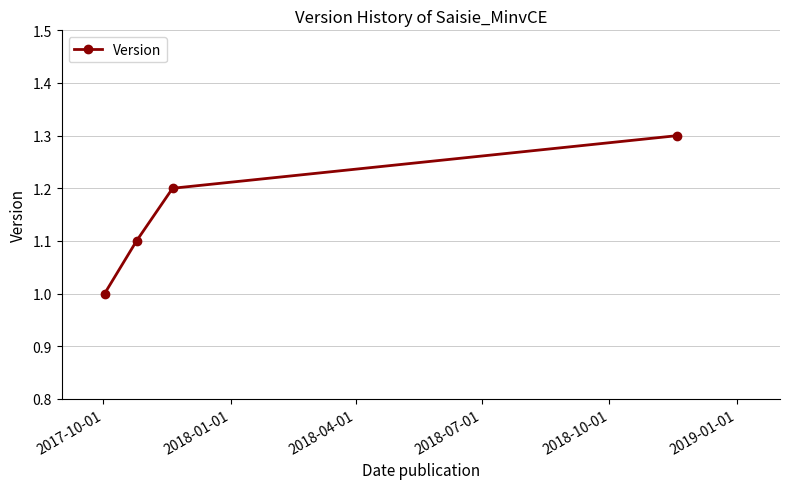

What is the value of the 3rd point from the left?

1.2